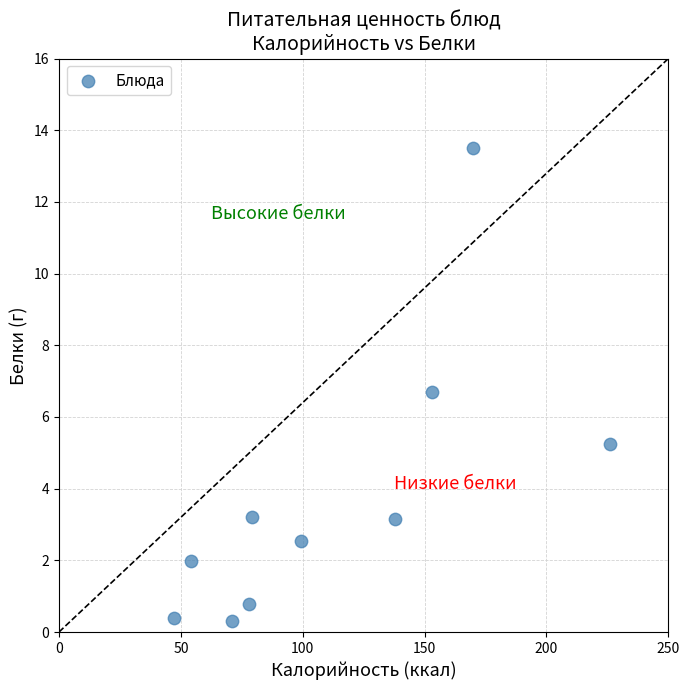

What is the average X value?

111.5